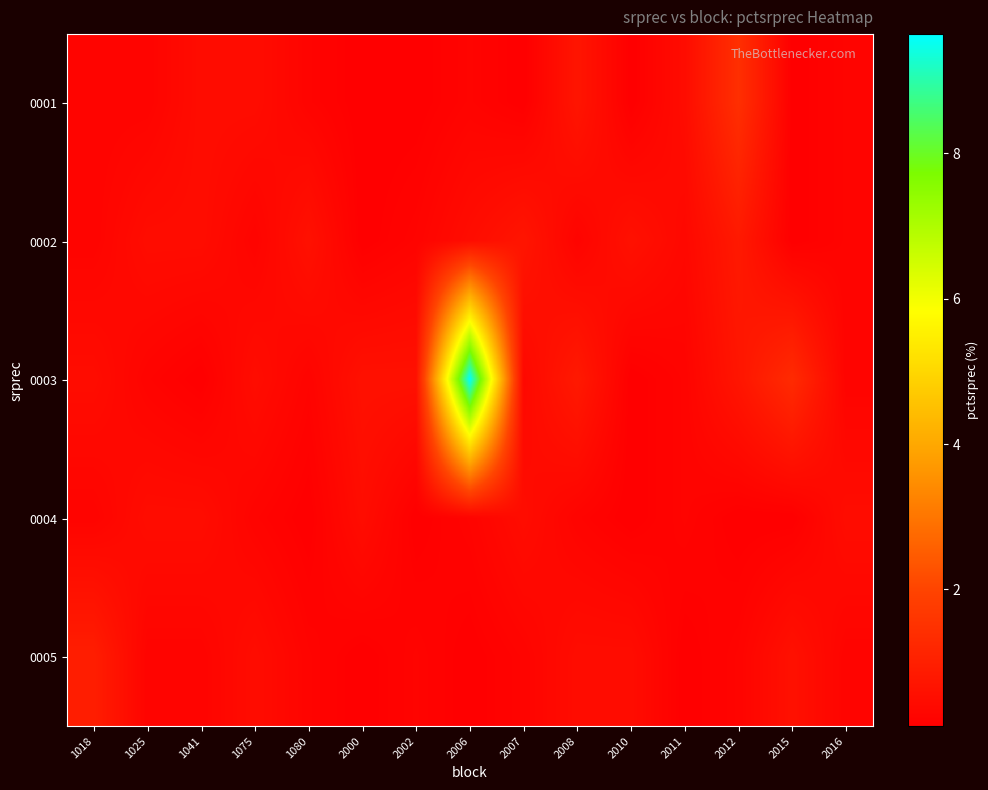

How many series are shown in this chart?

5